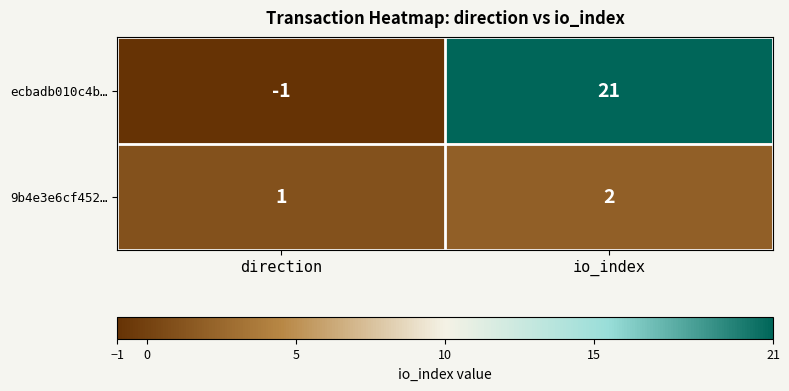

The 9b4e3e6cf452… series shows 3 at io_index. True or false?

False